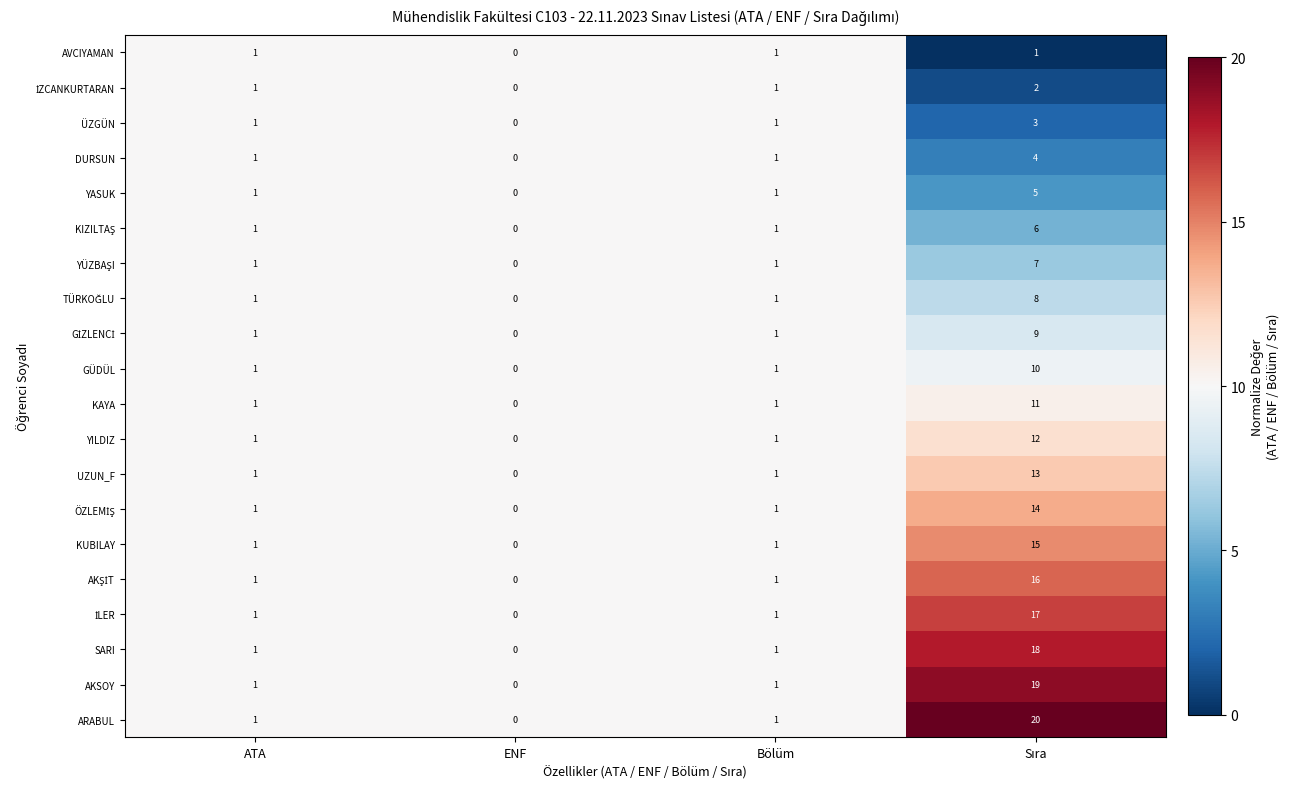

Is it true that ÜZGÜN equals 1 at ENF?

False